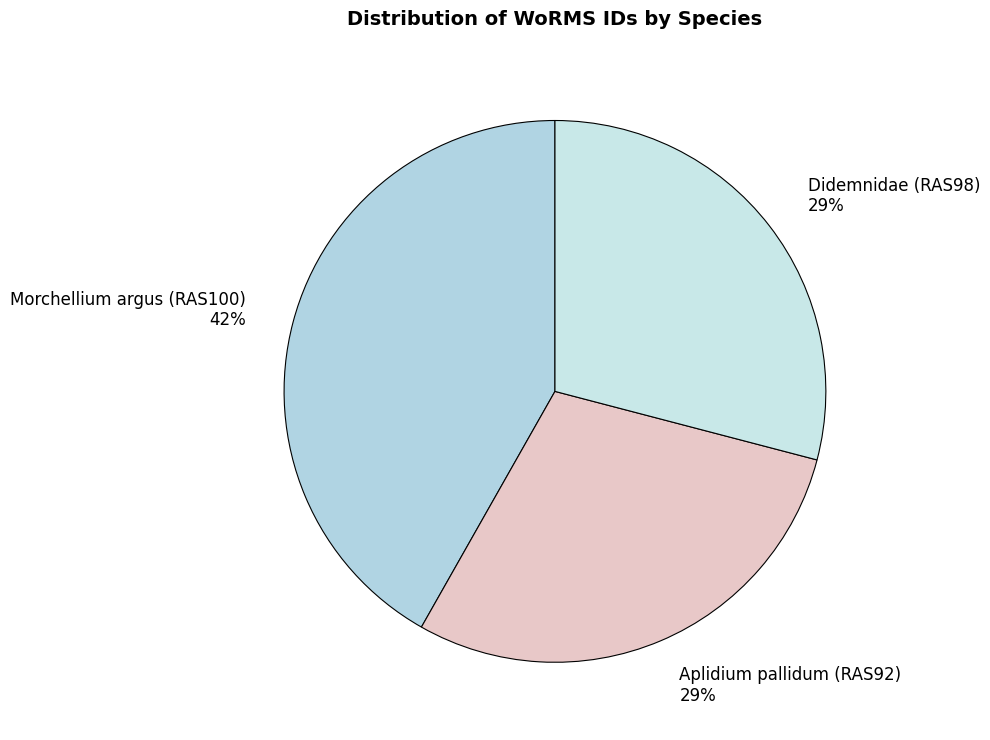

What is the largest slice in the pie chart?

Morchellium argus (RAS100)